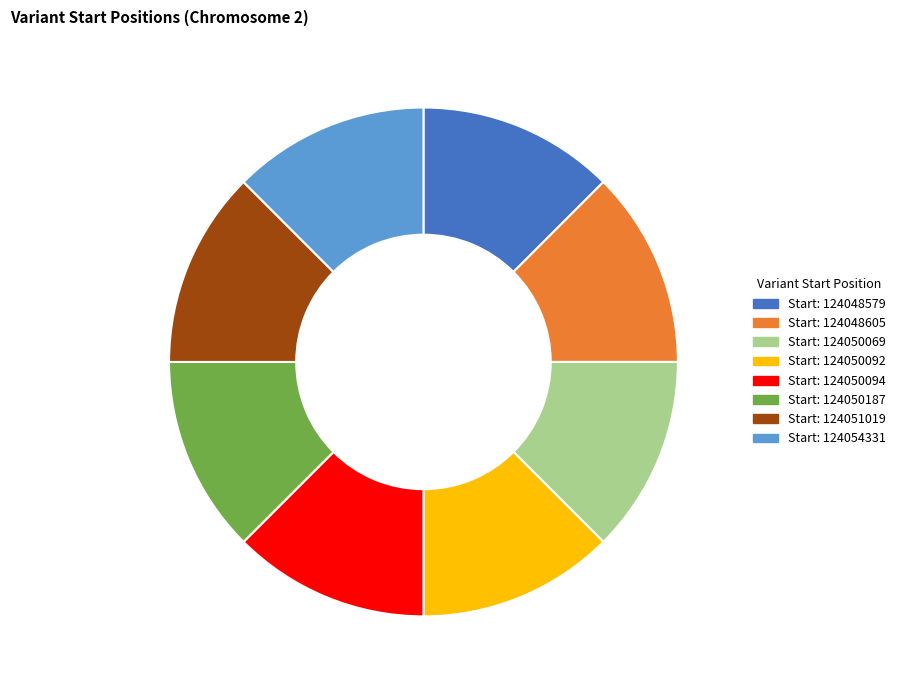

Approximately how many times larger is the value at Start: 124054331 compared to Start: 124051019?

1.0